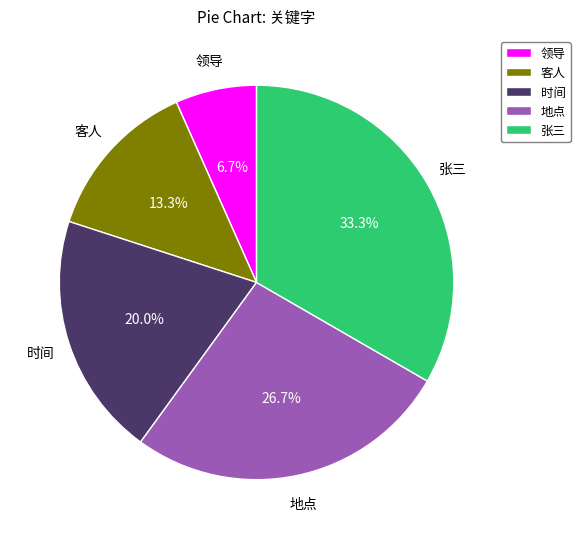

True or false: 时间 accounts for 20% of the total.

True